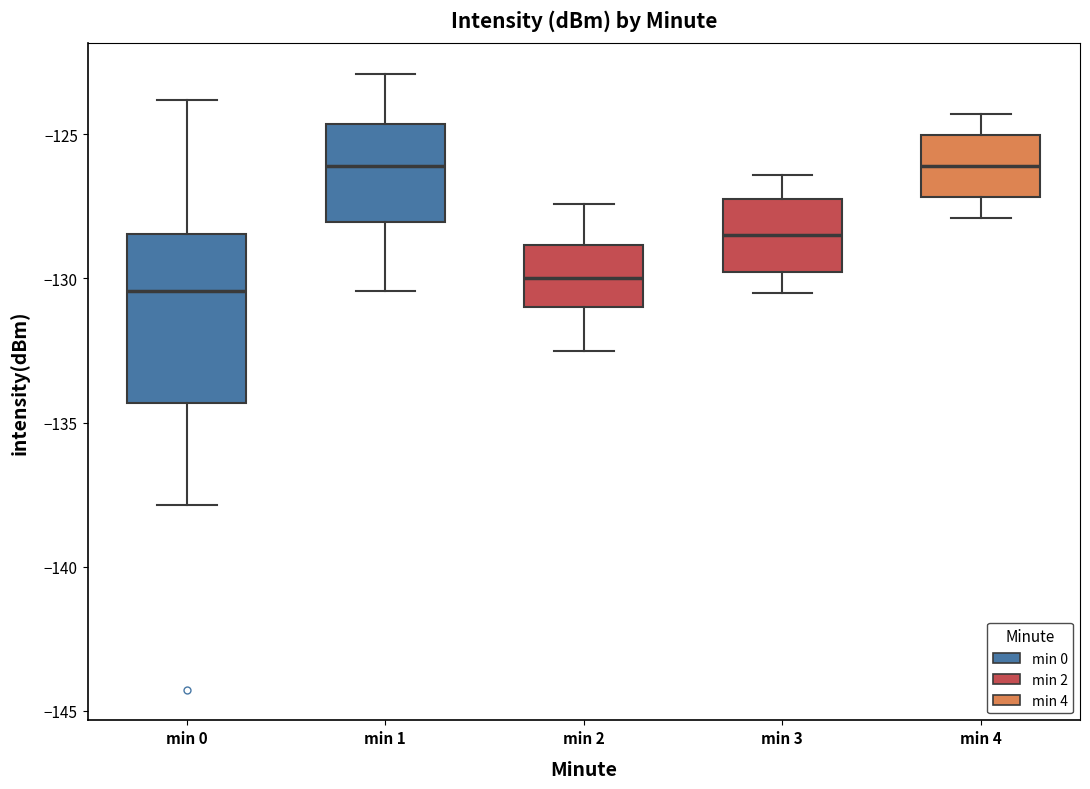

Reading left to right, transcribe this box plot: for each box, give where its median line is, the range the box spans, and where its two whiskers end, as read against the y-axis. The values are not printed on the chart, so give them approximately, as read against the axis.

min 0: median -130.5, box -134.5 to -128.5, whiskers -138.0 to -124.0
min 1: median -126.0, box -128.0 to -124.5, whiskers -130.5 to -123.0
min 2: median -130.0, box -131.0 to -129.0, whiskers -132.5 to -127.5
min 3: median -128.5, box -130.0 to -127.0, whiskers -130.5 to -126.5
min 4: median -126.0, box -127.0 to -125.0, whiskers -128.0 to -124.5